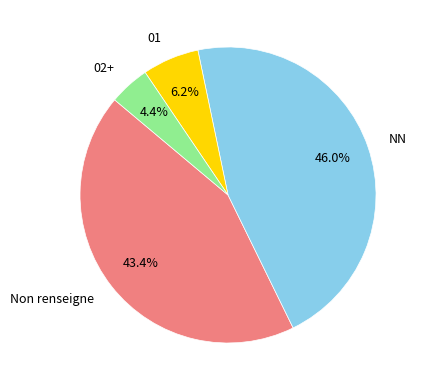

Does any single category account for the majority?

No